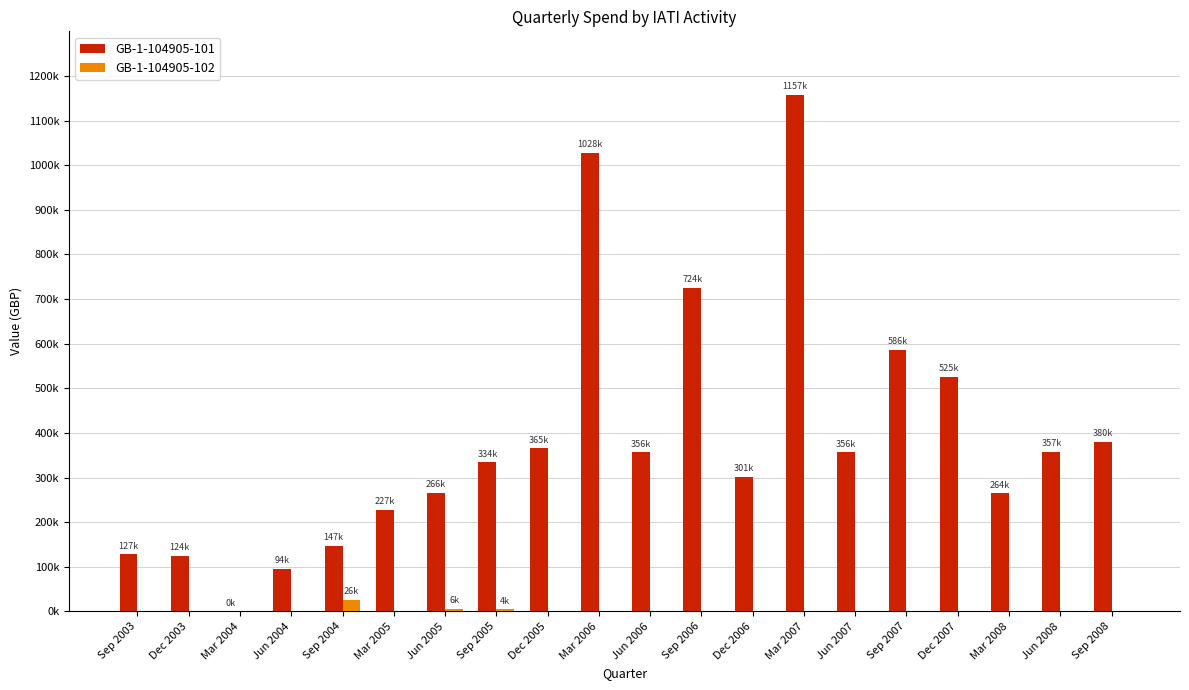

What are all the series names shown in the legend?

GB-1-104905-101, GB-1-104905-102